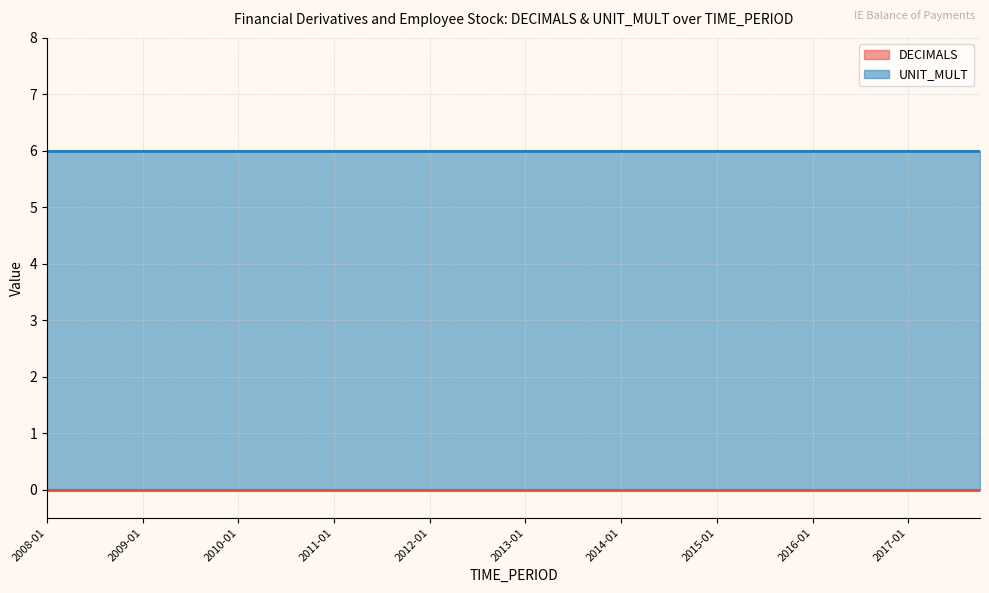

How many lines are shown in the chart?

2